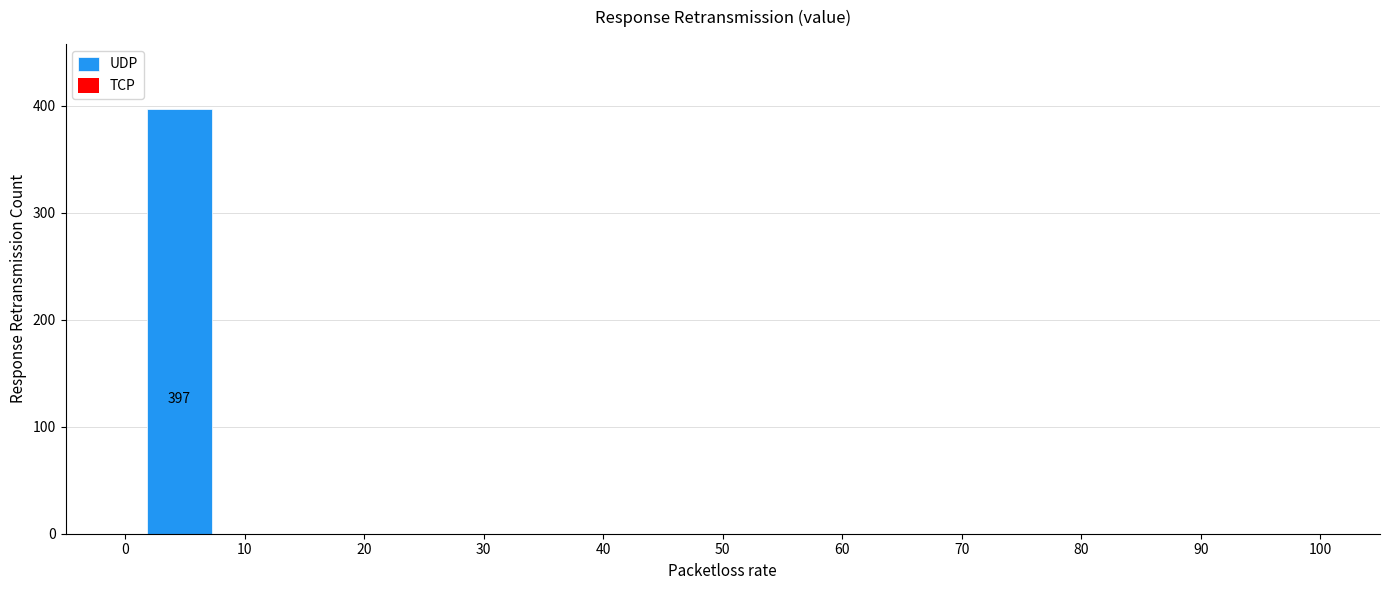

Which range on the x-axis has the tallest bar?

0 to 9